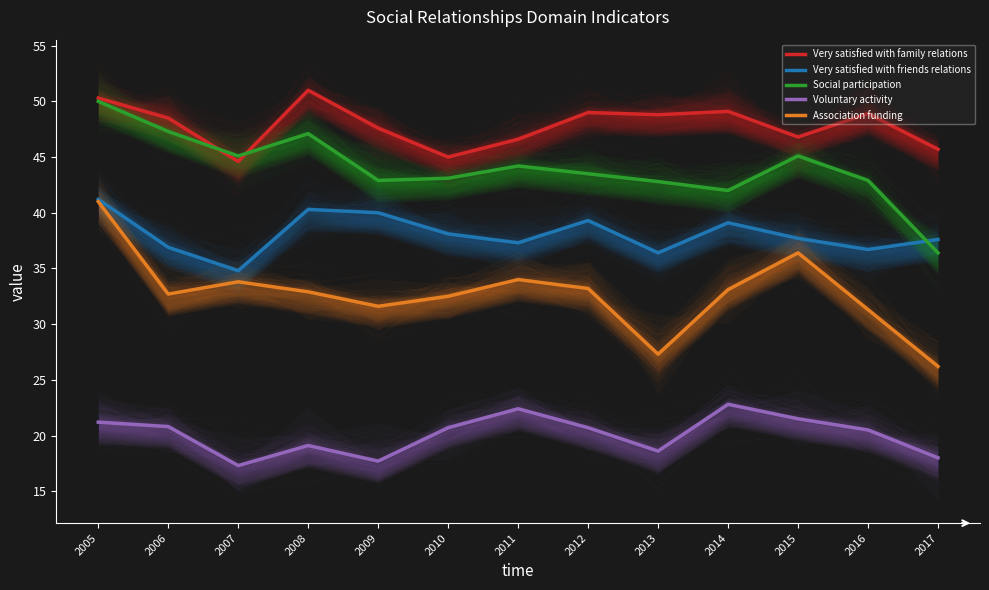

How many data points in Social participation are less than 43?

5